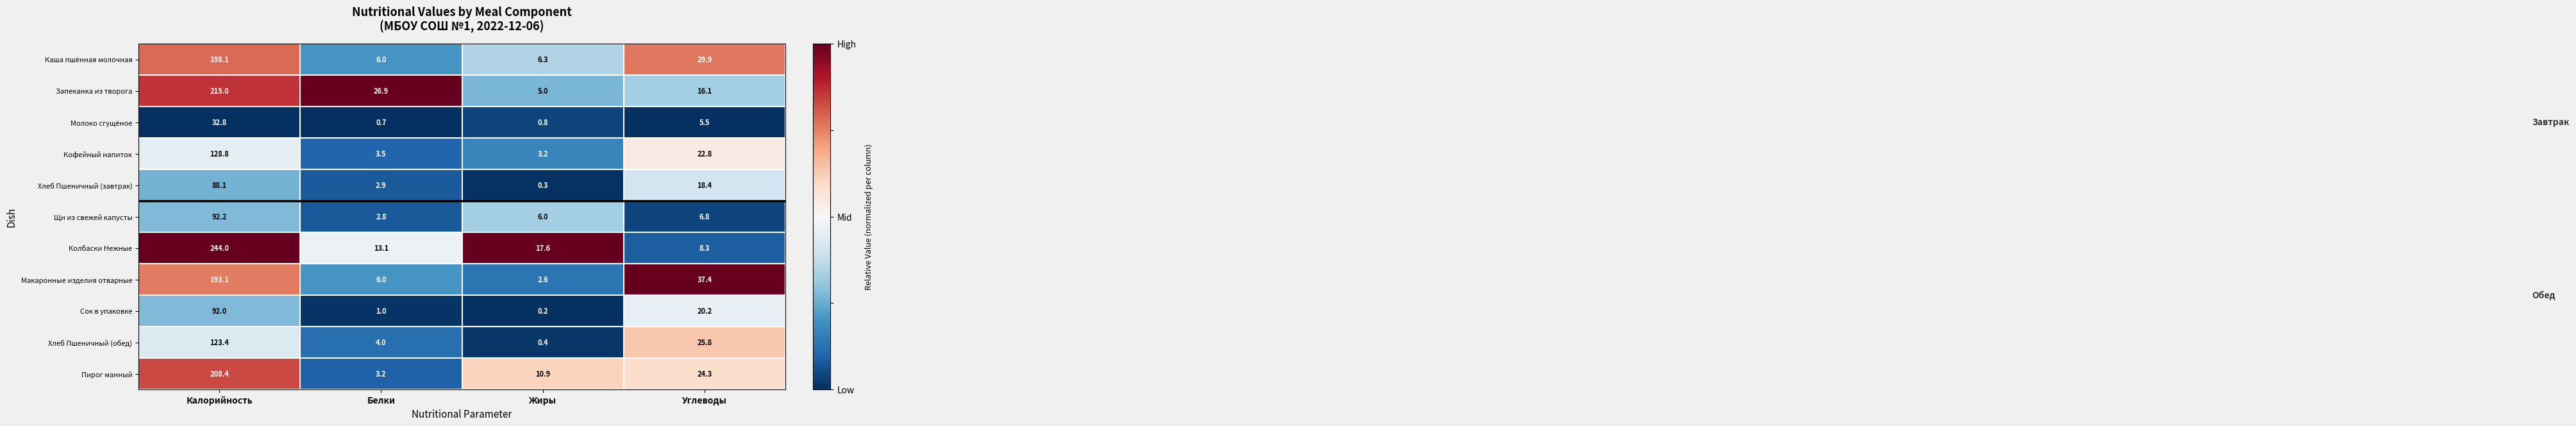

What is the difference between the Колбаски Нежные values at Жиры and Белки?

4.5